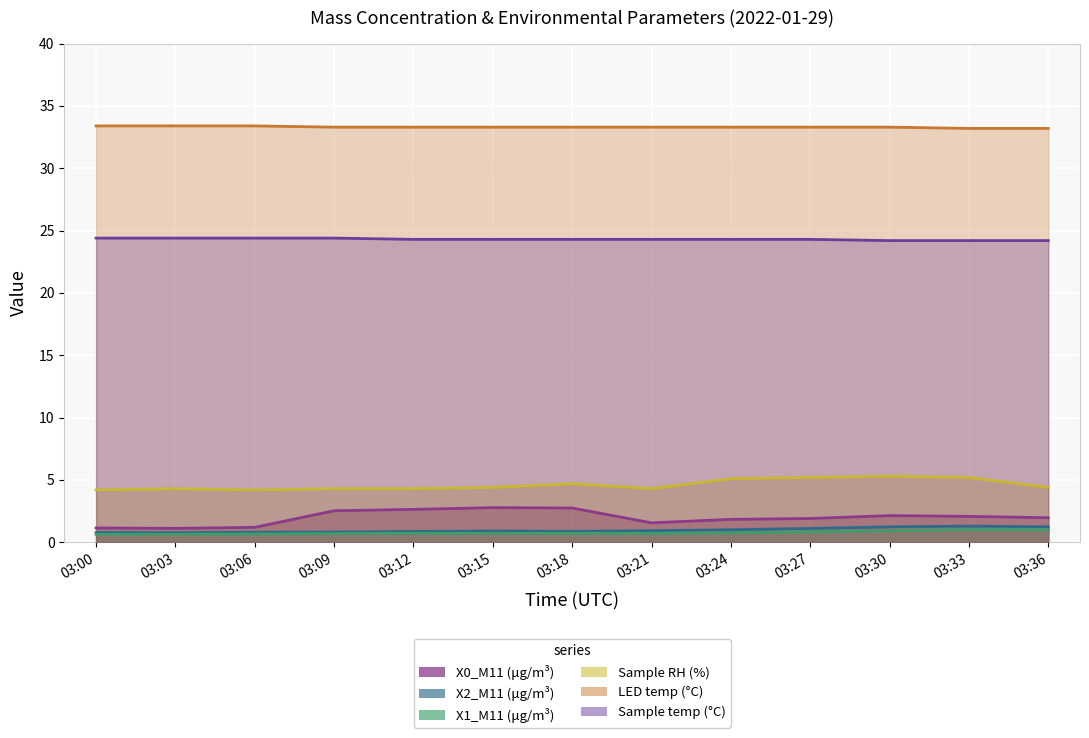

What is the difference between the X0_M11 (μg/m³) values at 03:06 and 03:00?

0.1